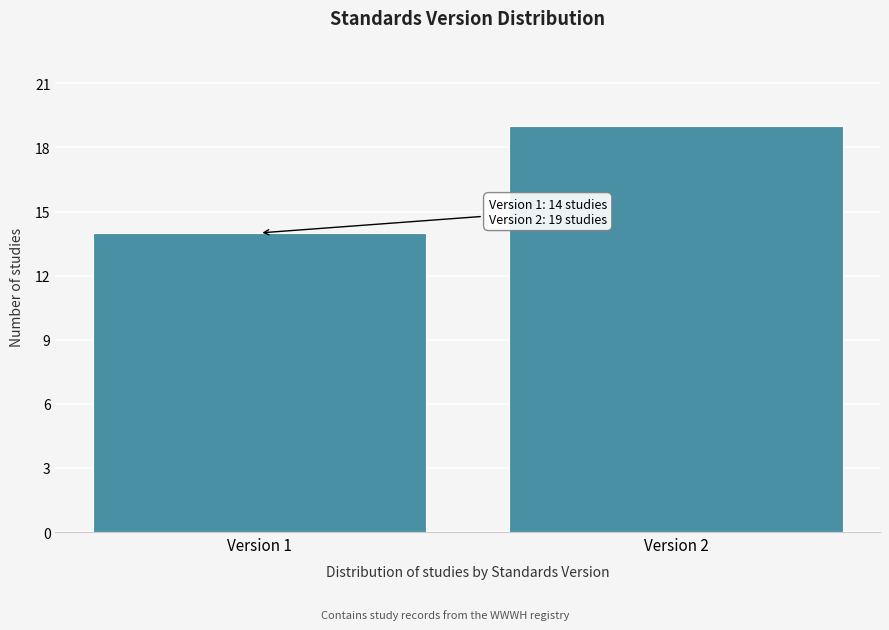

Reading right to left, extract all data points from this chart.

Version 2=19	Version 1=14